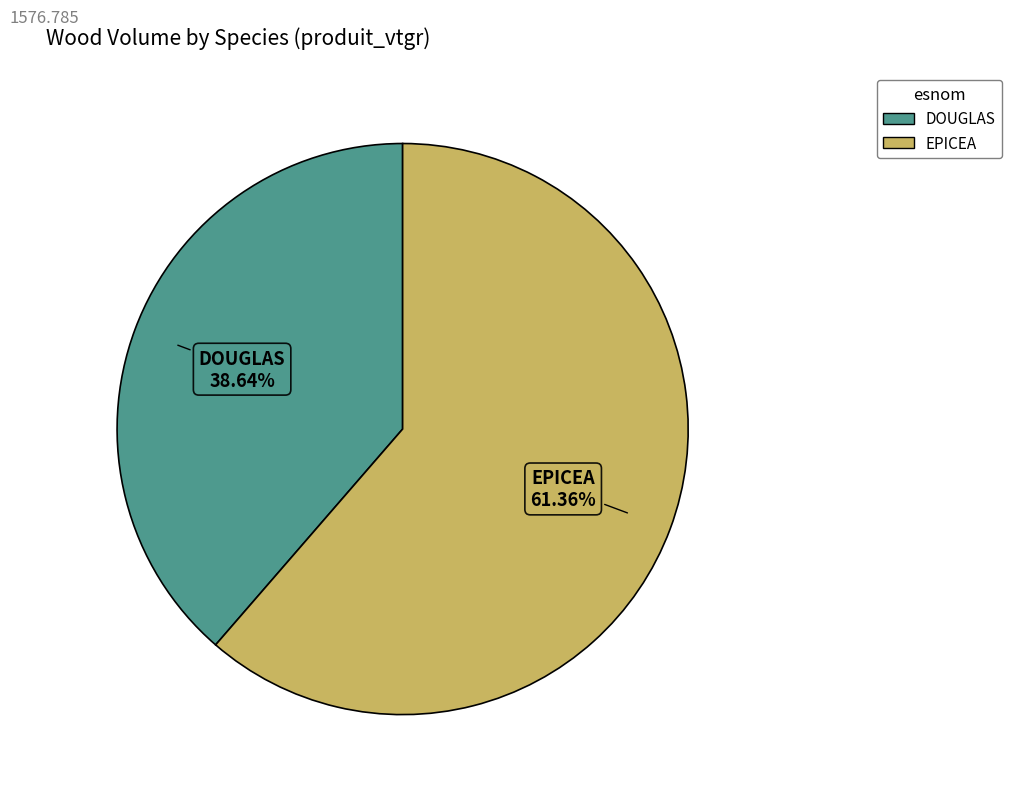

Is there any slice that represents more than half of the pie?

Yes